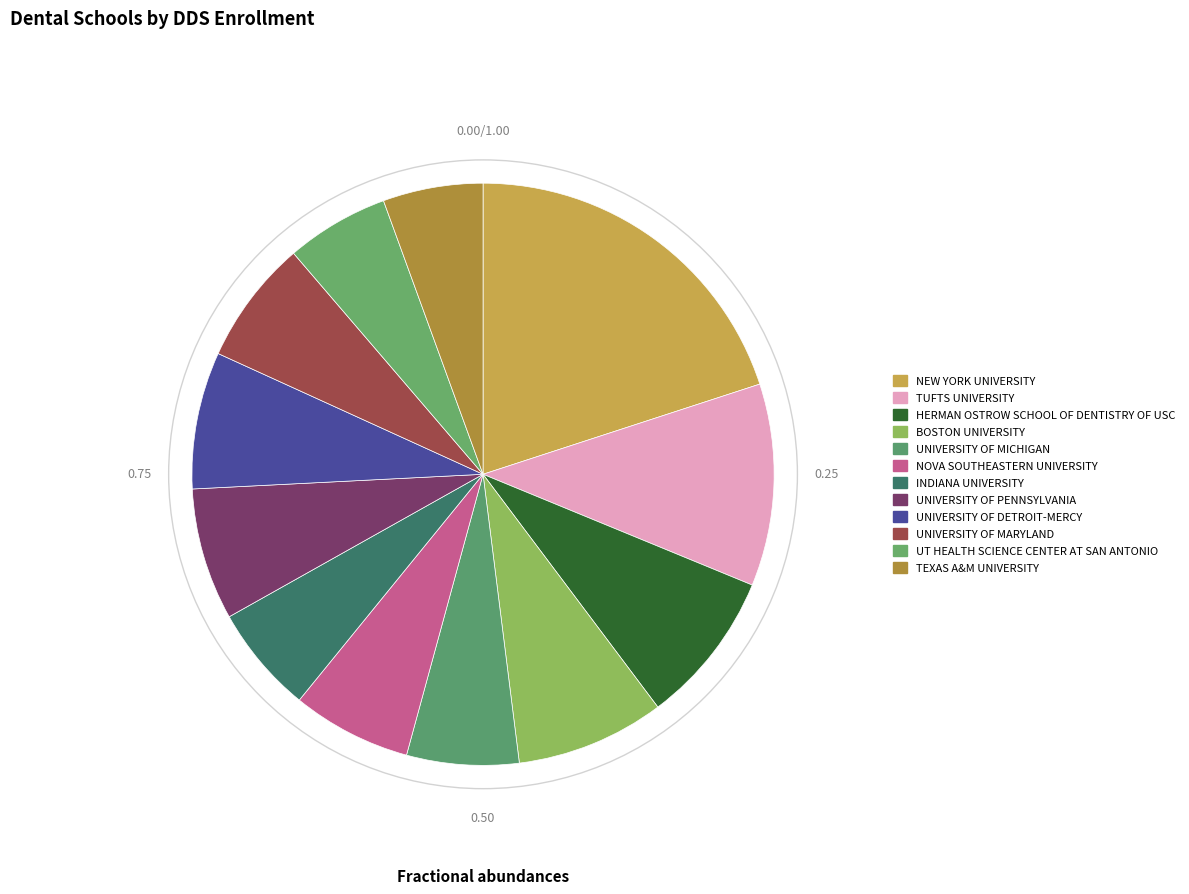

Count the number of slices in the pie.

12